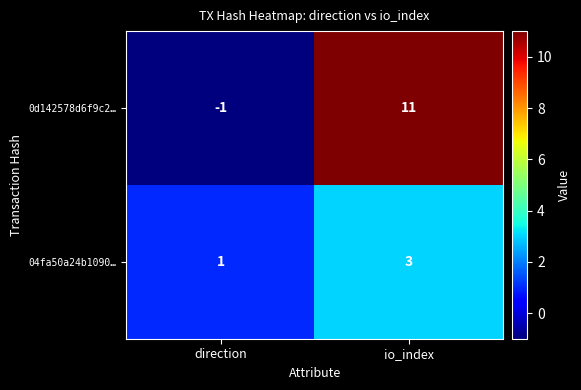

What is the difference between the 0d142578d6f9c2… values at direction and io_index?

12